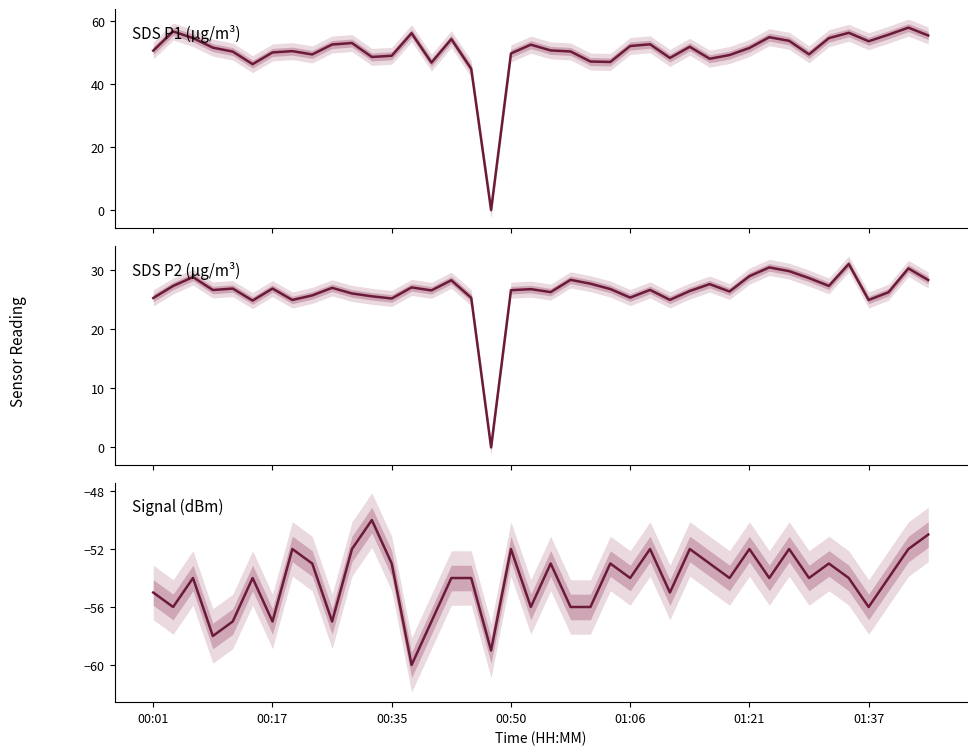

Is it true that Signal equals -72.5 at 31?

False